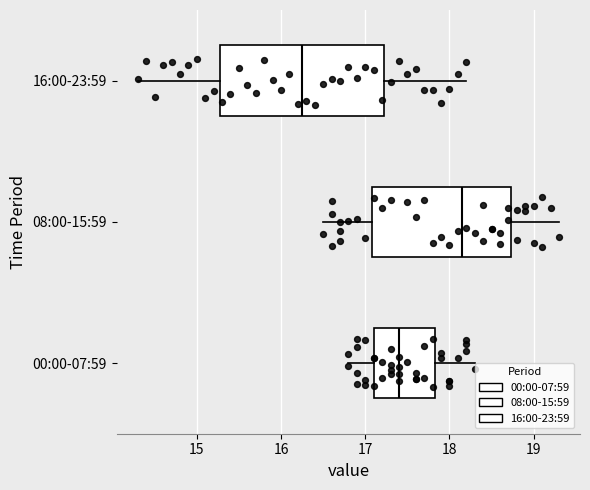

Which box's median line is the furthest to the right?

08:00-15:59